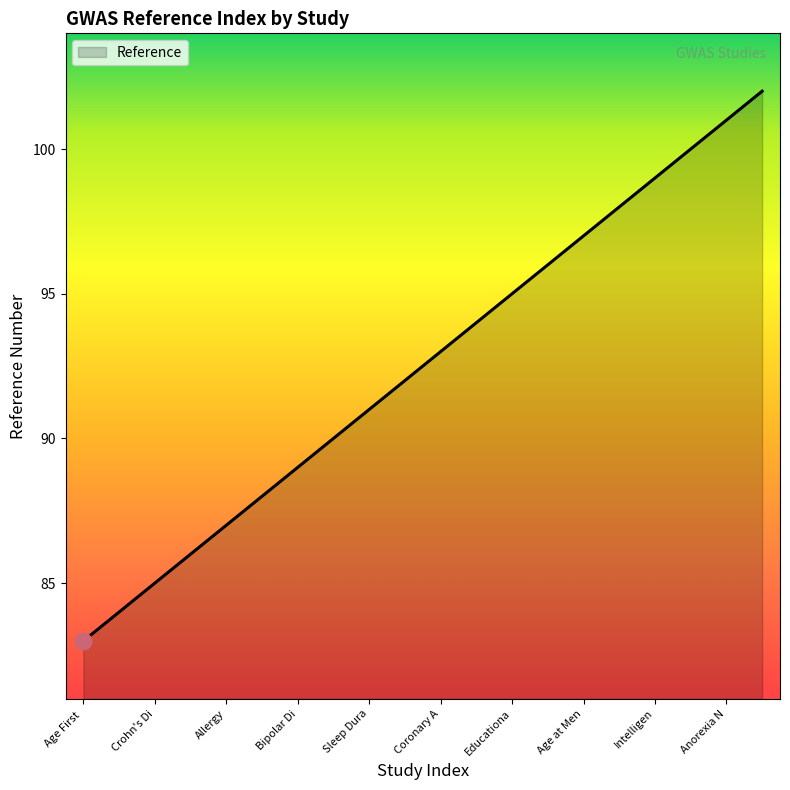

What is the difference between the maximum and minimum values?

19